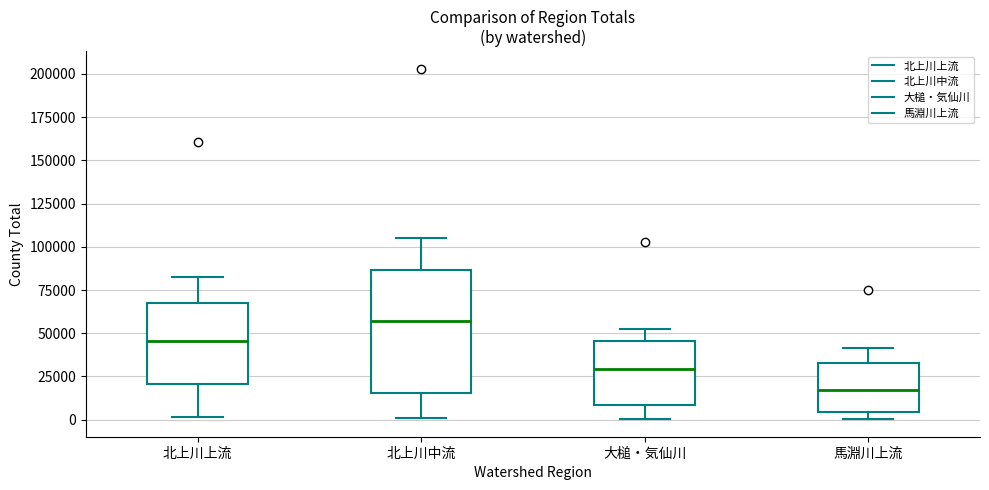

Reading left to right, transcribe this box plot: for each box, give where its median line is, the range the box spans, and where its two whiskers end, as read against the y-axis. The values are not printed on the chart, so give them approximately, as read against the axis.

北上川上流: median 45000, box 20000 to 65000, whiskers 0 to 85000
北上川中流: median 55000, box 15000 to 85000, whiskers 0 to 105000
大槌・気仙川: median 30000, box 10000 to 45000, whiskers 0 to 50000
馬淵川上流: median 15000, box 5000 to 35000, whiskers 0 to 40000